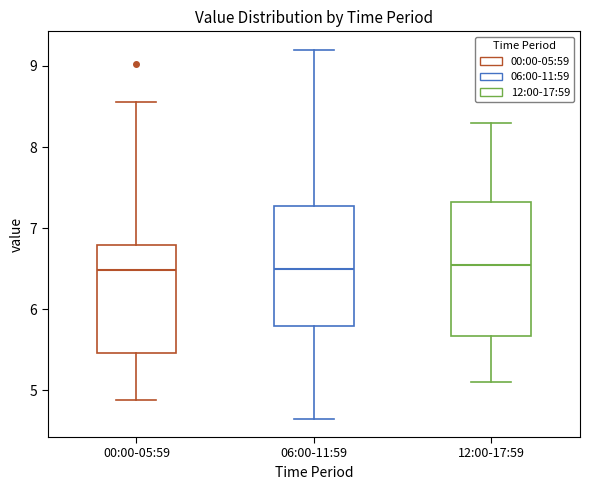

Reading left to right, transcribe this box plot: for each box, give where its median line is, the range the box spans, and where its two whiskers end, as read against the y-axis. The values are not printed on the chart, so give them approximately, as read against the axis.

00:00-05:59: median 6.5, box 5.5 to 6.8, whiskers 4.9 to 8.6
06:00-11:59: median 6.5, box 5.8 to 7.3, whiskers 4.7 to 9.2
12:00-17:59: median 6.6, box 5.7 to 7.3, whiskers 5.1 to 8.3